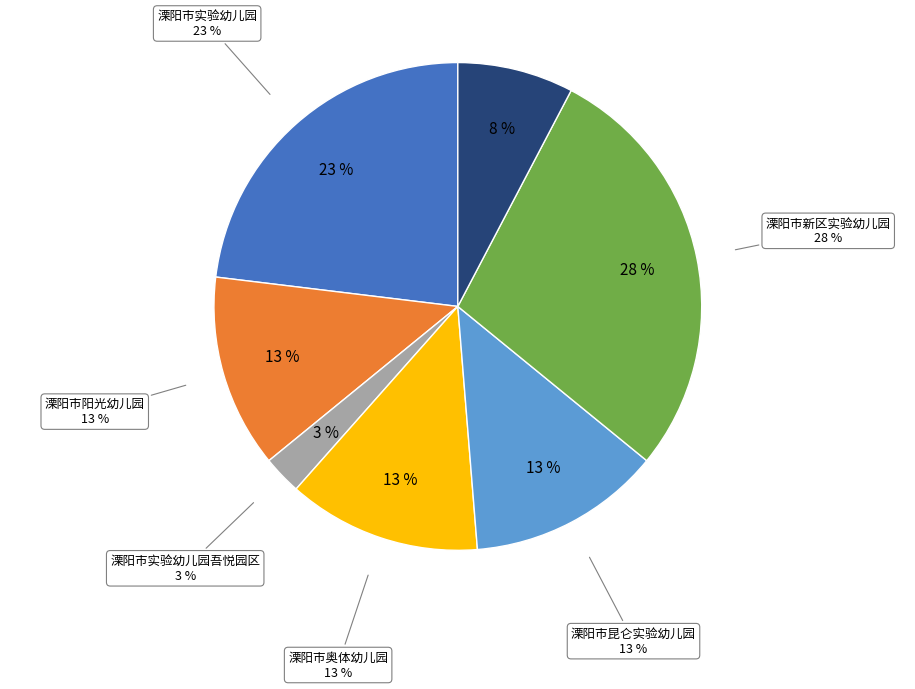

Is the sum of 溧阳市阳光幼儿园 and 溧阳市奥体幼儿园 greater than half?

No